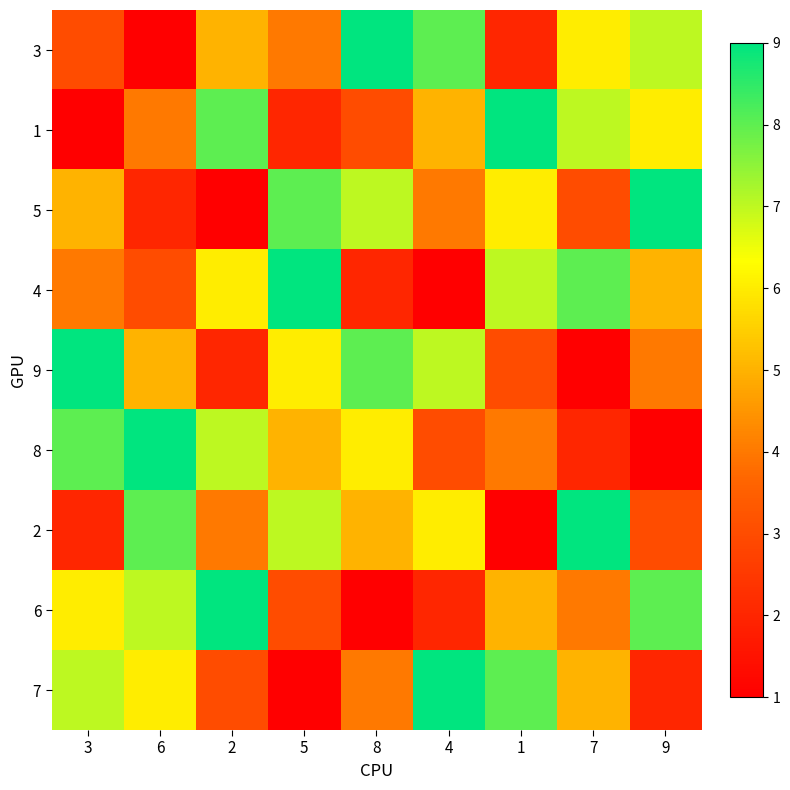

Which category has the lowest value across all series?

6